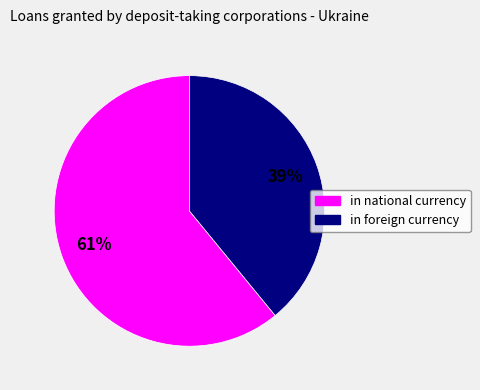

Combined, do in foreign currency and in national currency account for over 50%?

Yes